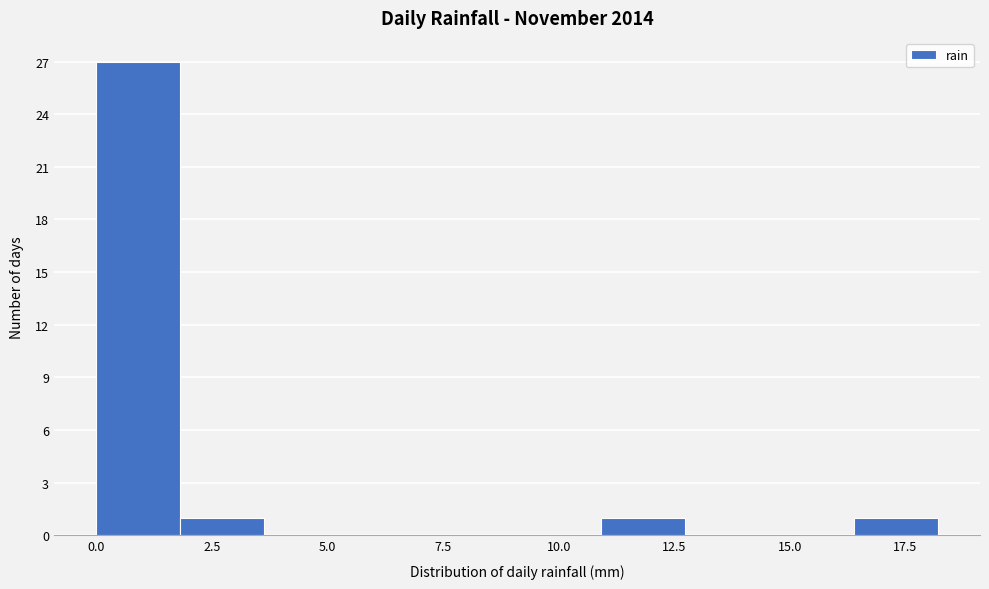

Read against the x-axis, roughly where is the centre of the tallest bar?

1.0